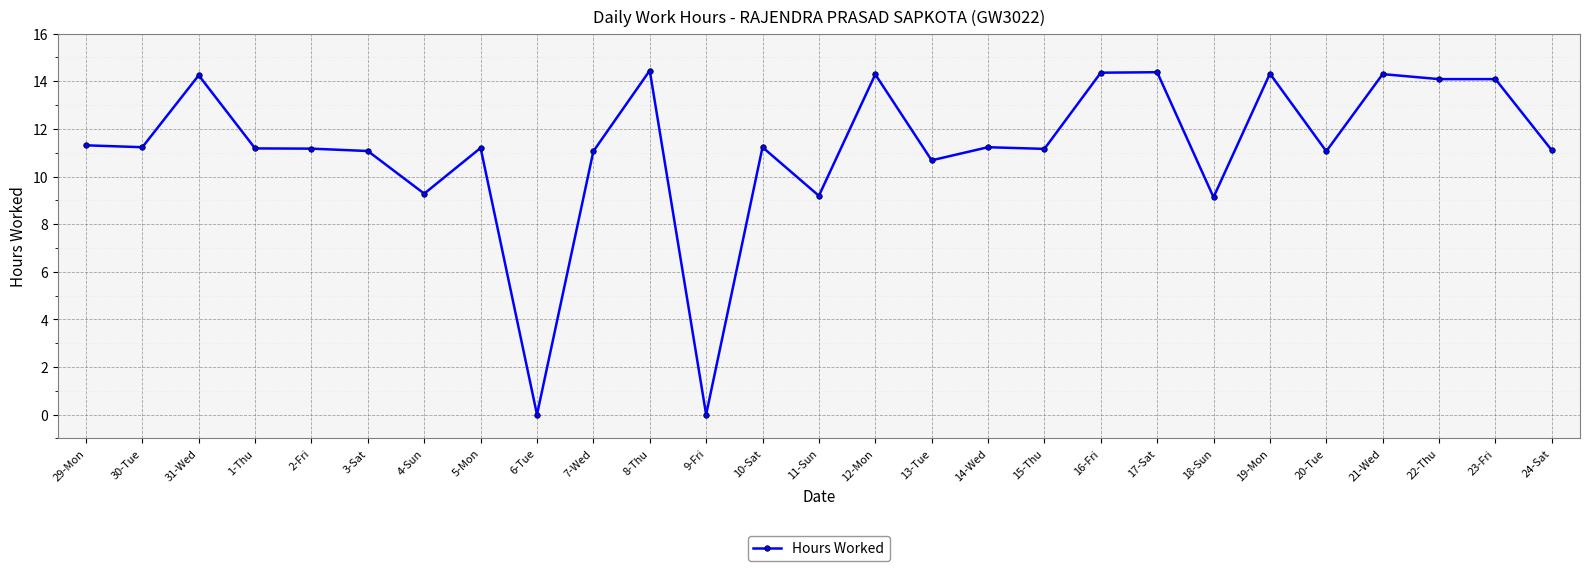

Where is the first local maximum?

31-Wed